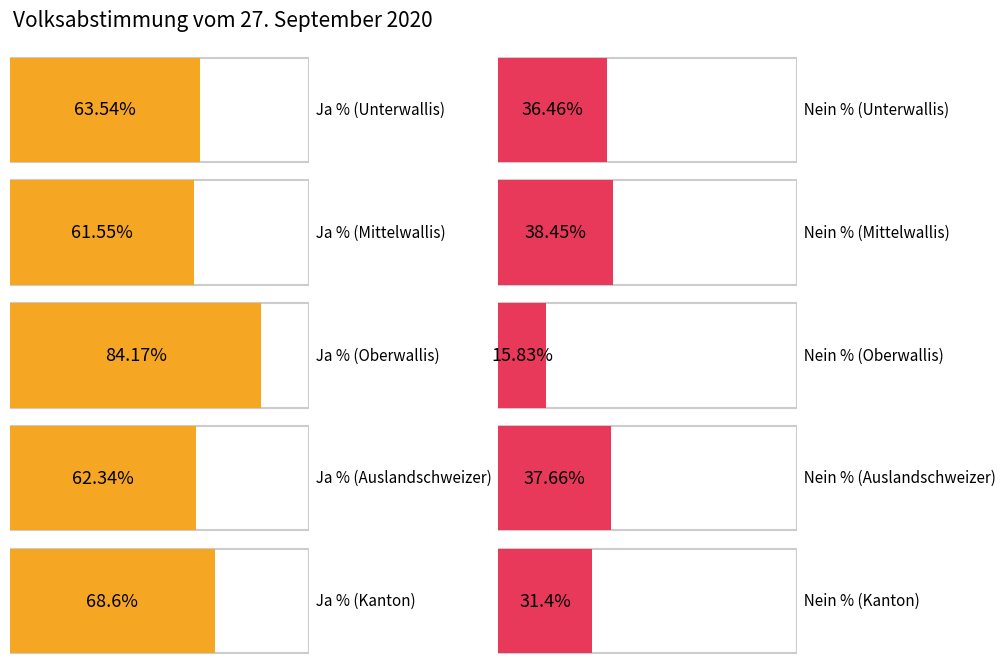

True or false: Nein % has a value of 26.8 at Oberwallis.

False